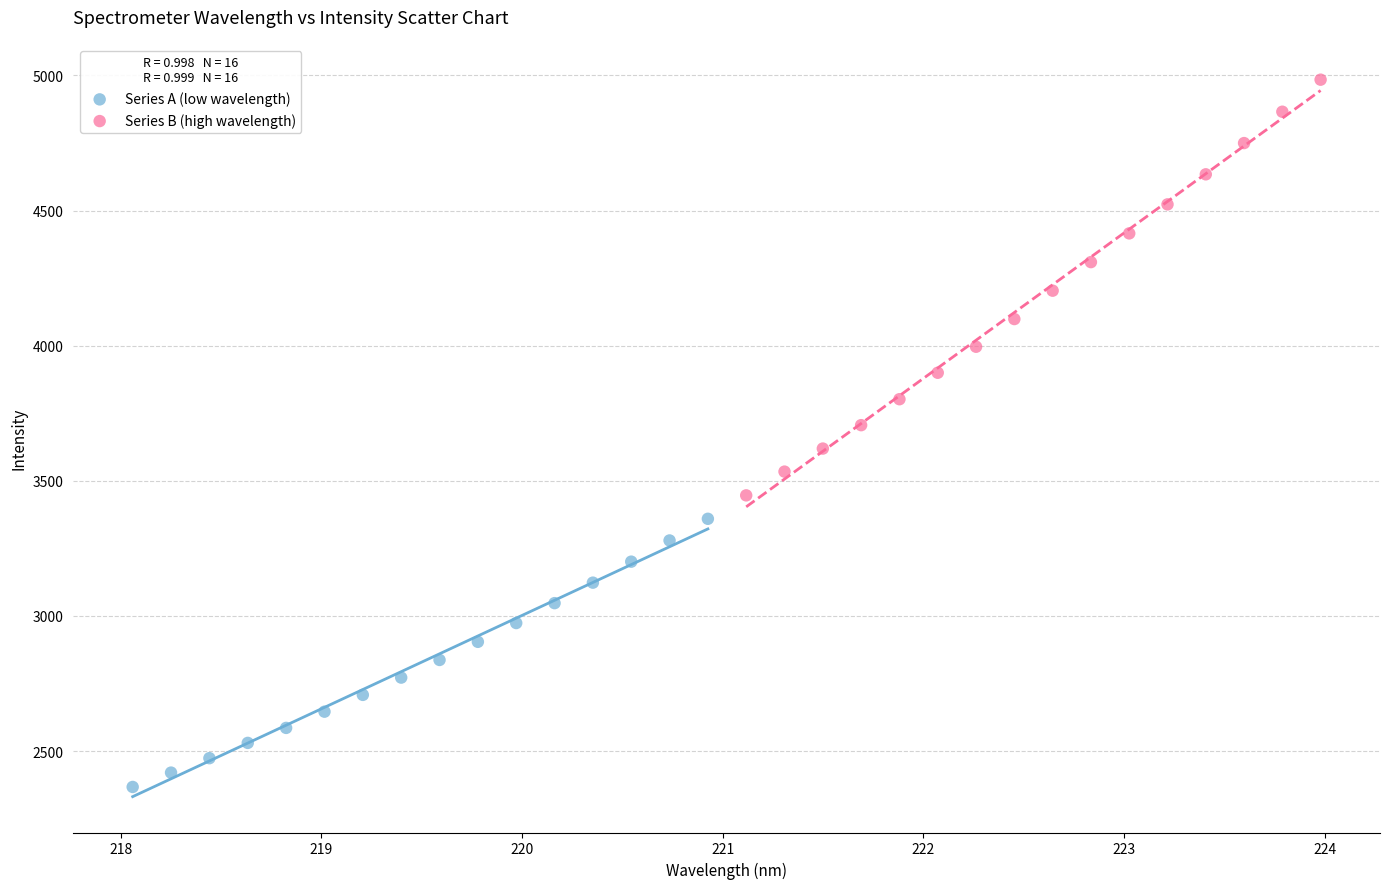

Which series has the widest spread of Y values?

Series B (high wavelength)